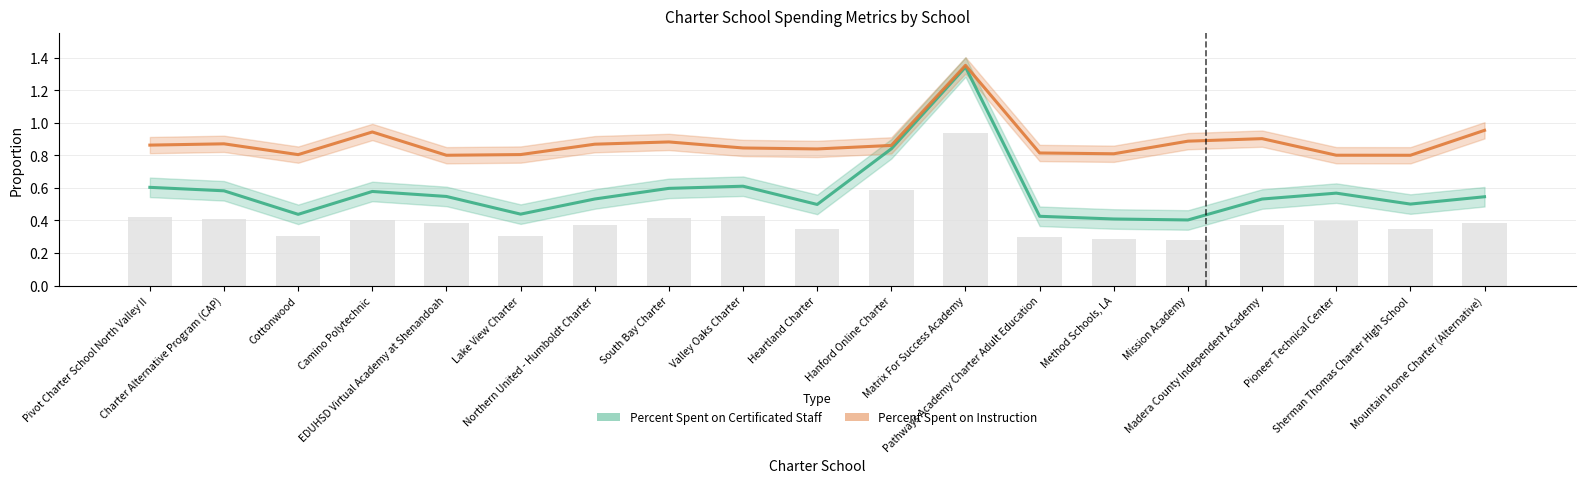

Between South Bay Charter and Method Schools, LA, which is larger?

South Bay Charter